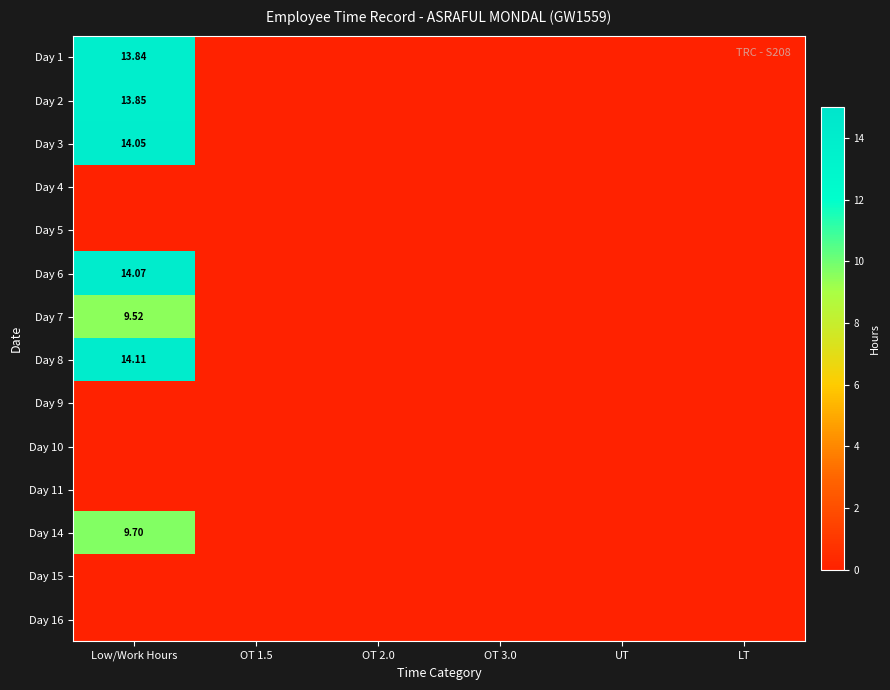

Which has a higher value, Low/Work Hours or OT 3.0?

Low/Work Hours